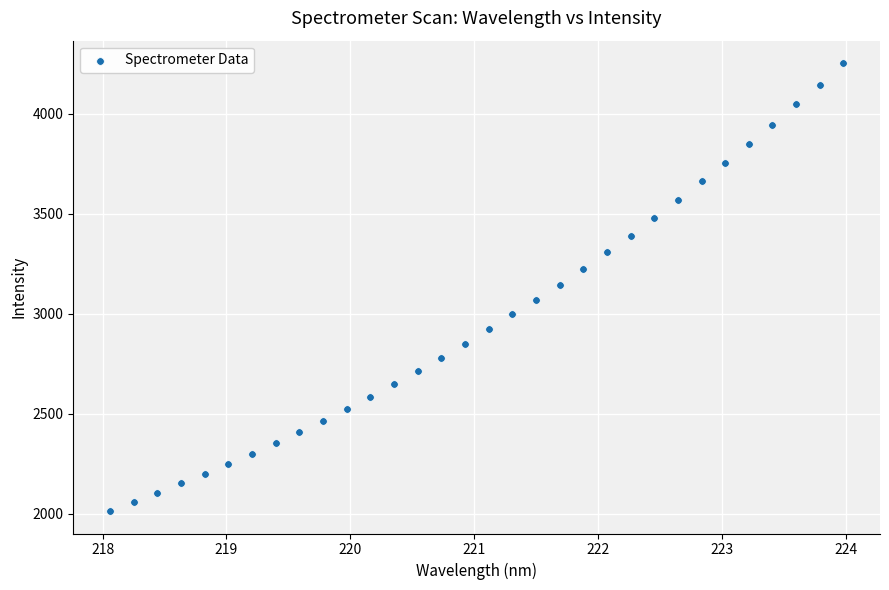

What is the range of X values (max minus min)?

5.9